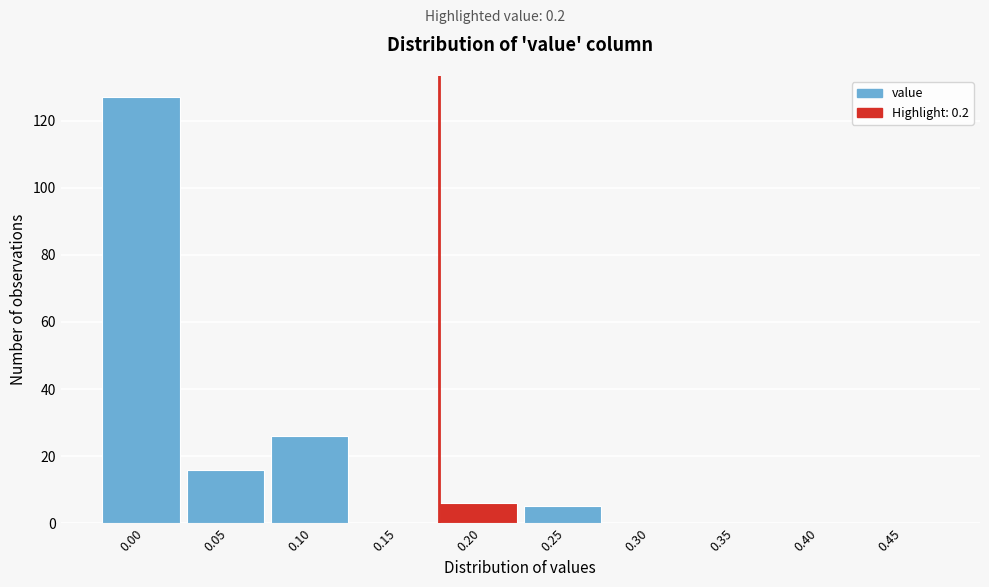

Reading left to right, extract all data points from this chart.

0.00=127	0.05=16	0.10=26	0.15=0	0.20=6	0.25=5	0.30=0	0.35=0	0.40=0	0.45=0